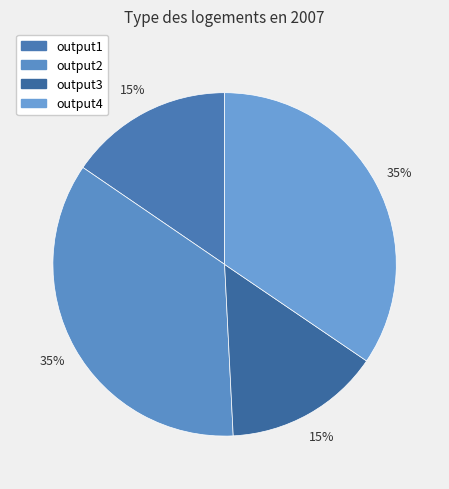

To the nearest percent, what portion does output1 represent?

15%